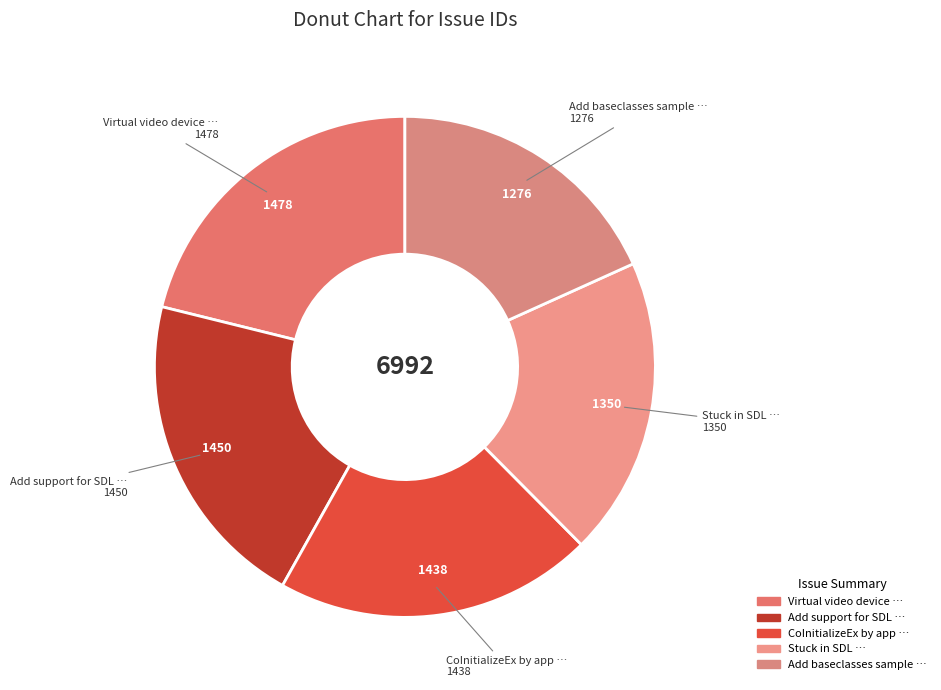

Rank the categories by value from highest to lowest.

Virtual video device for streaming AVI, Add support for SDL job queue to grow, CoInitializeEx by application prevents, Stuck in SDL when destroying video window, Add baseclasses sample in third_party